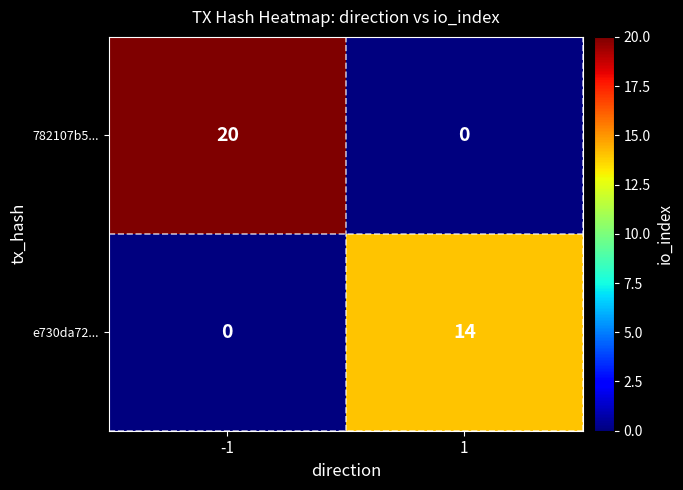

What is the approximate value of 782107b5... at -1?

20